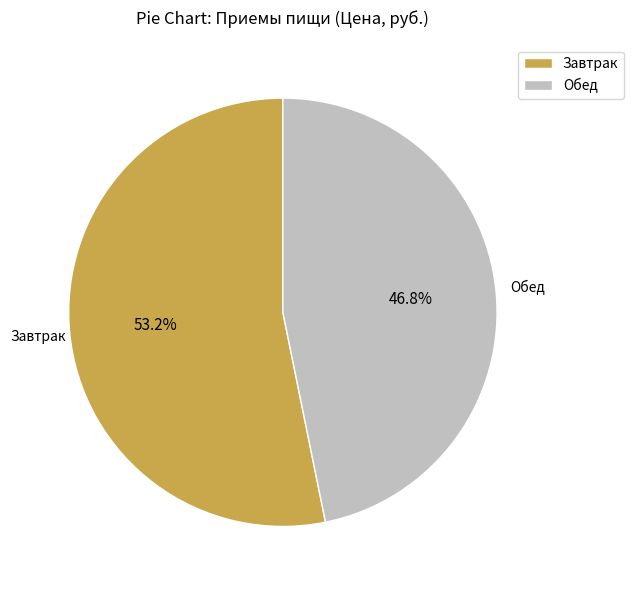

Rank the categories by value from lowest to highest.

Обед, Завтрак